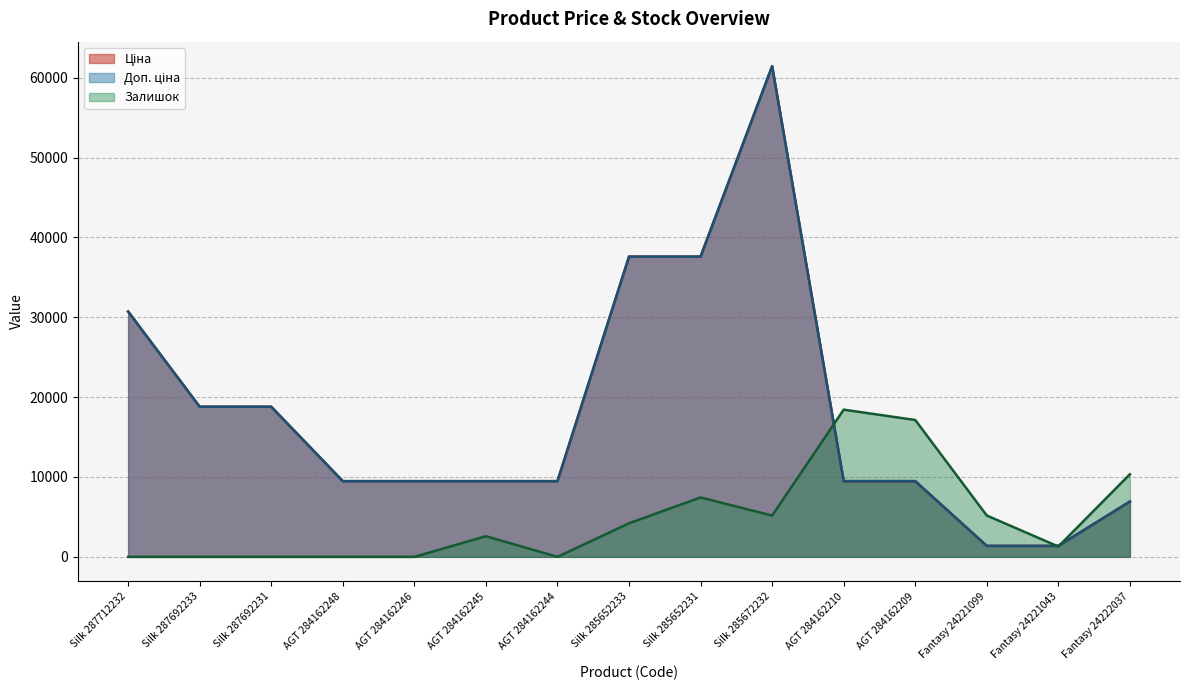

What is the total value across all series at Fantasy 24221099?

7923.9